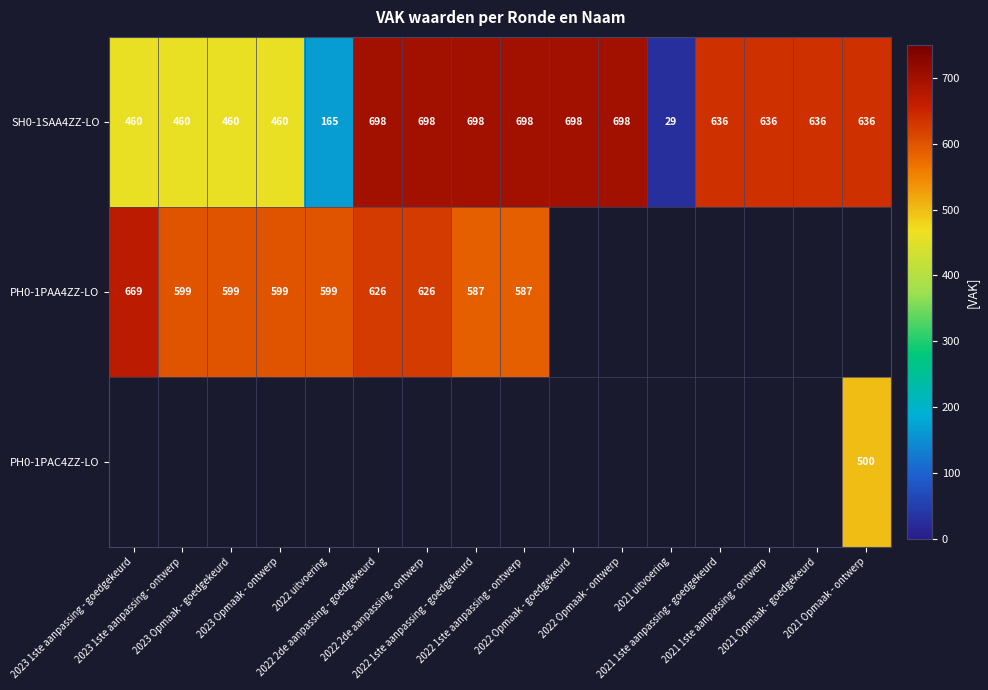

How many series are shown in this chart?

3